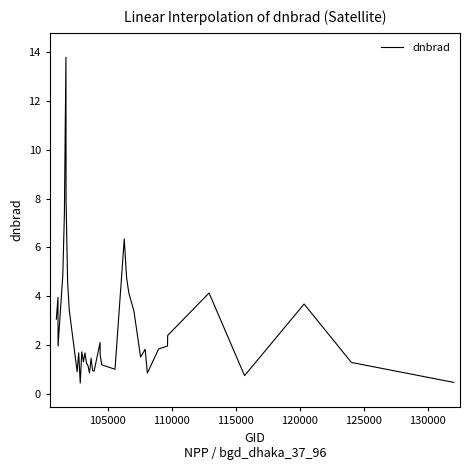

What is the greatest value displayed?

13.8